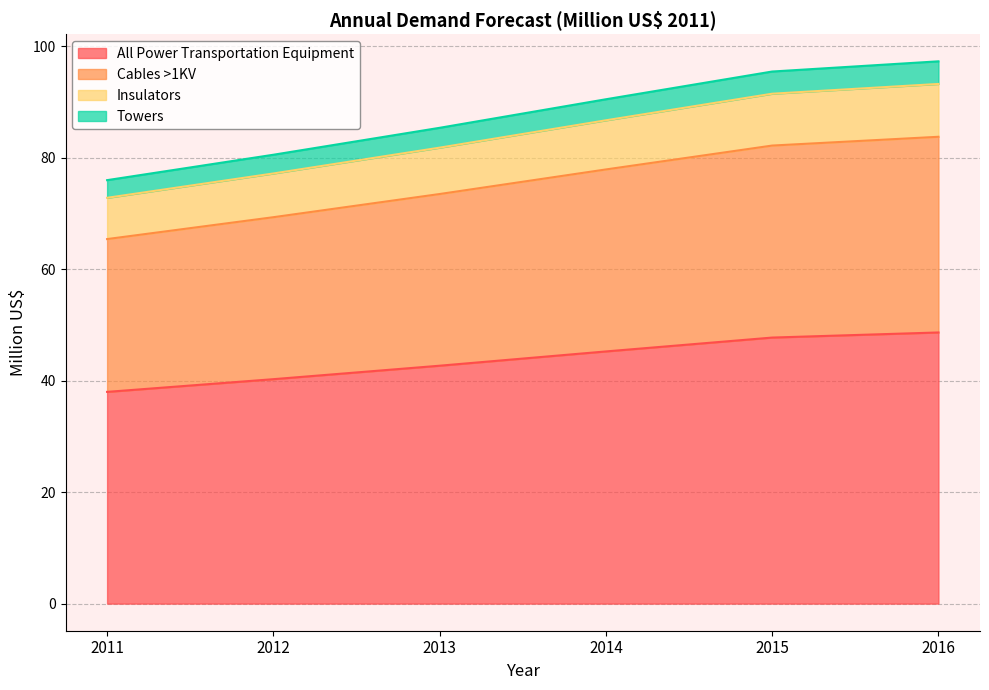

Is it true that All Power Transportation Equipment equals 20.8 at 2012?

False